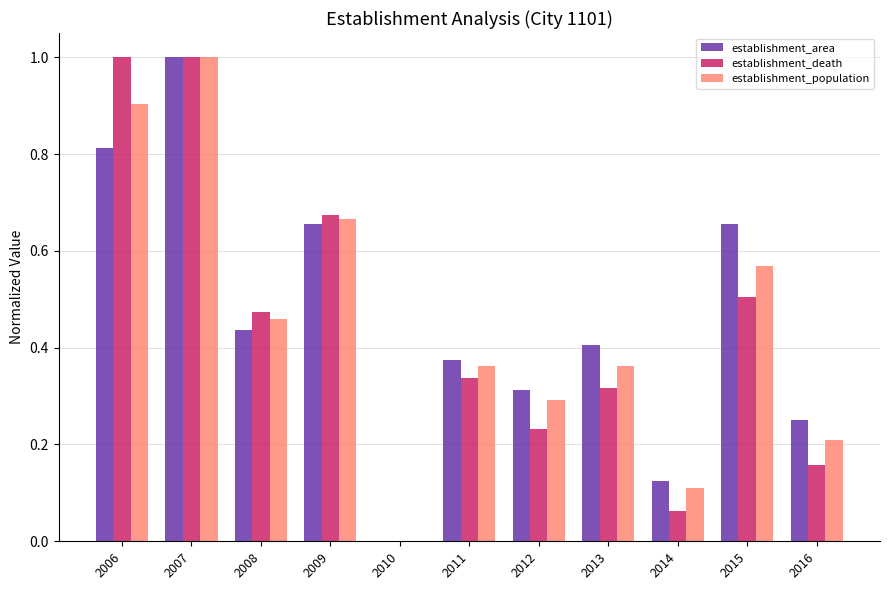

What is the sum of all establishment_area values?

5.0